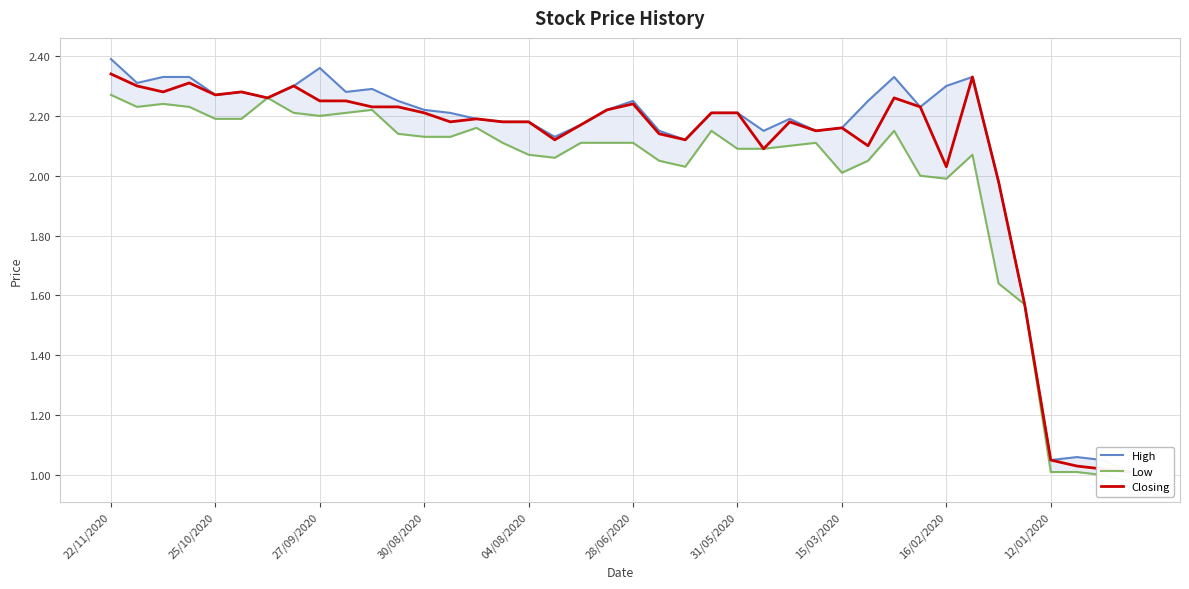

Where is High nearest to the value 1?

39